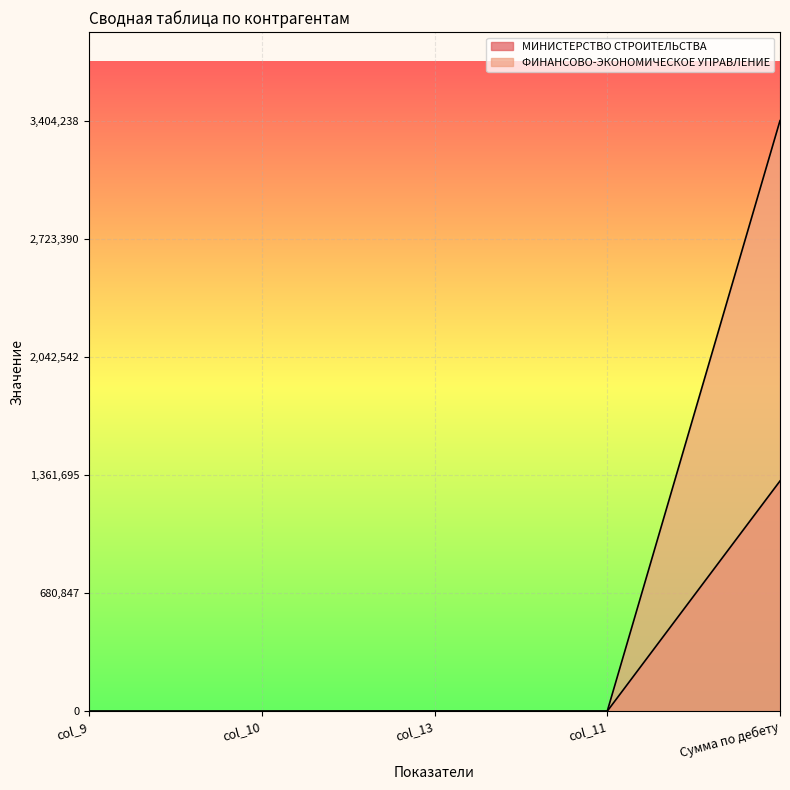

At Сумма по дебету, list the series in order from largest to smallest.

ФИНАНСОВО-ЭКОНОМИЧЕСКОЕ УПРАВЛЕНИЕ, МИНИСТЕРСТВО СТРОИТЕЛЬСТВА